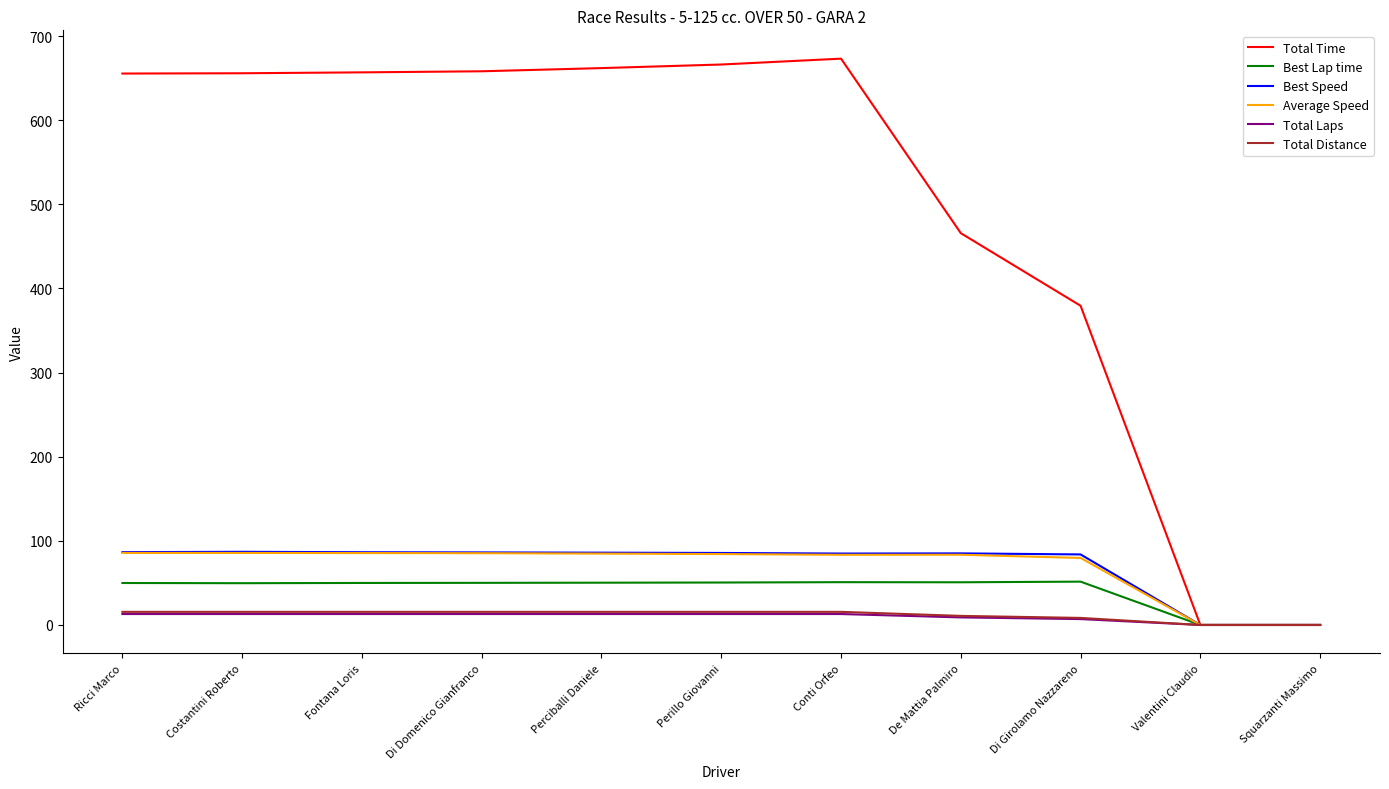

What is the maximum value for Total Laps?

13.0